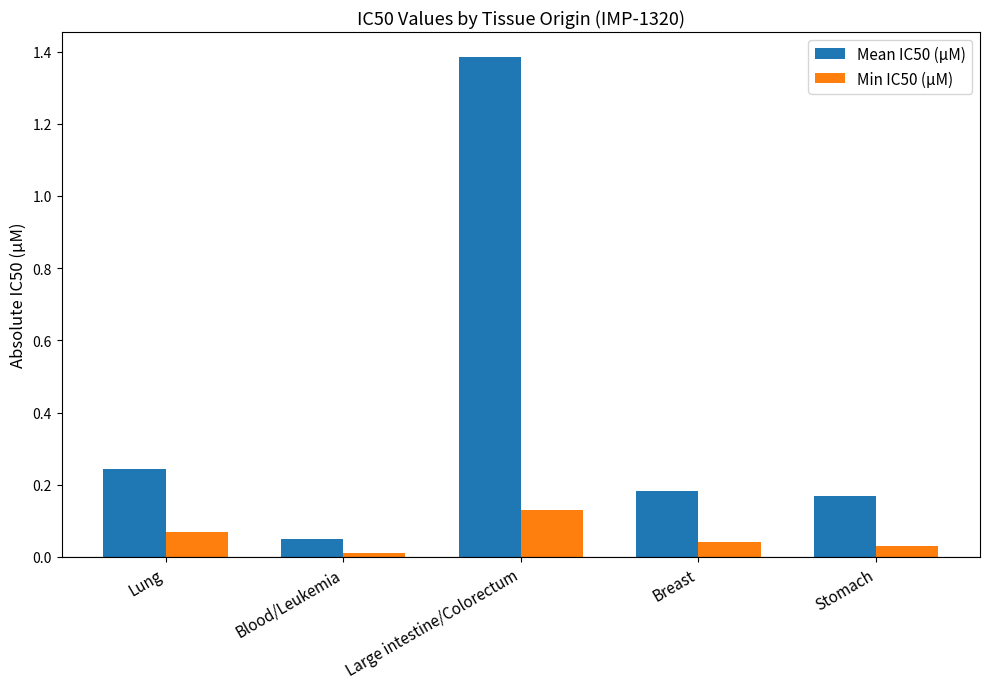

True or false: Min IC50 (µM) has a value of 0.0 at Blood/Leukemia.

True